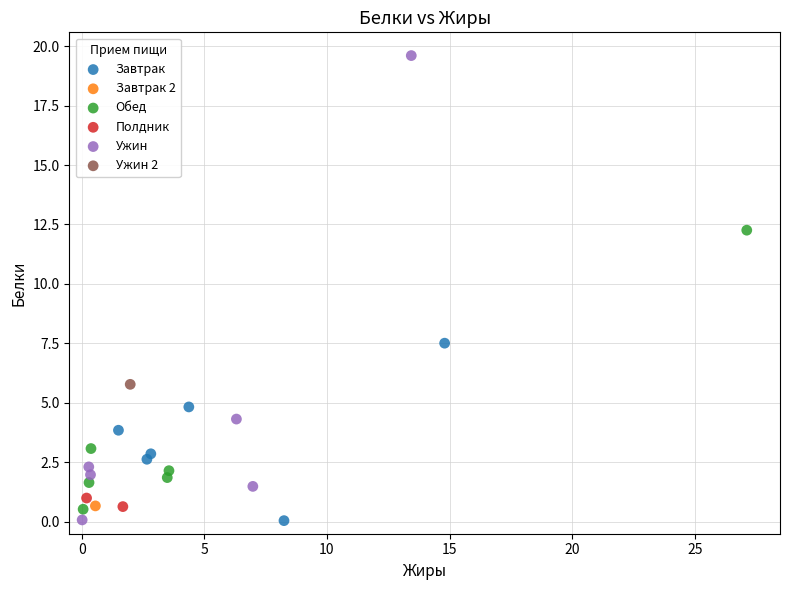

What are all the series names shown in the legend?

Завтрак, Завтрак 2, Обед, Полдник, Ужин, Ужин 2